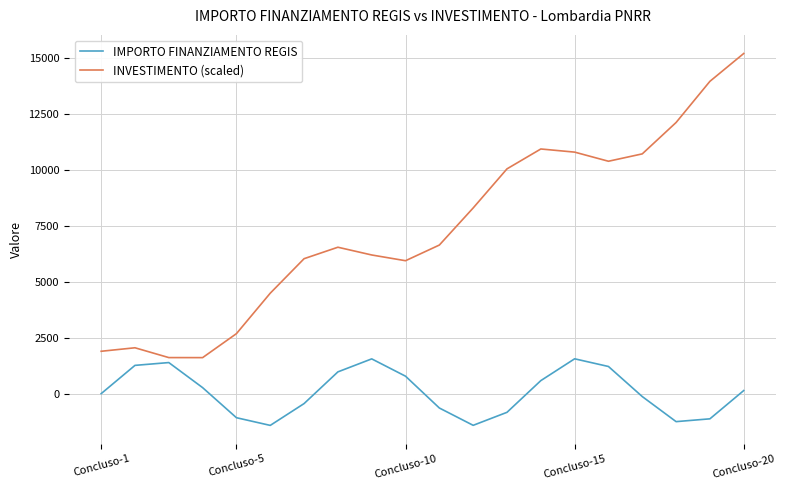

How many interior local valleys does the INVESTIMENTO (scaled) series have?

3